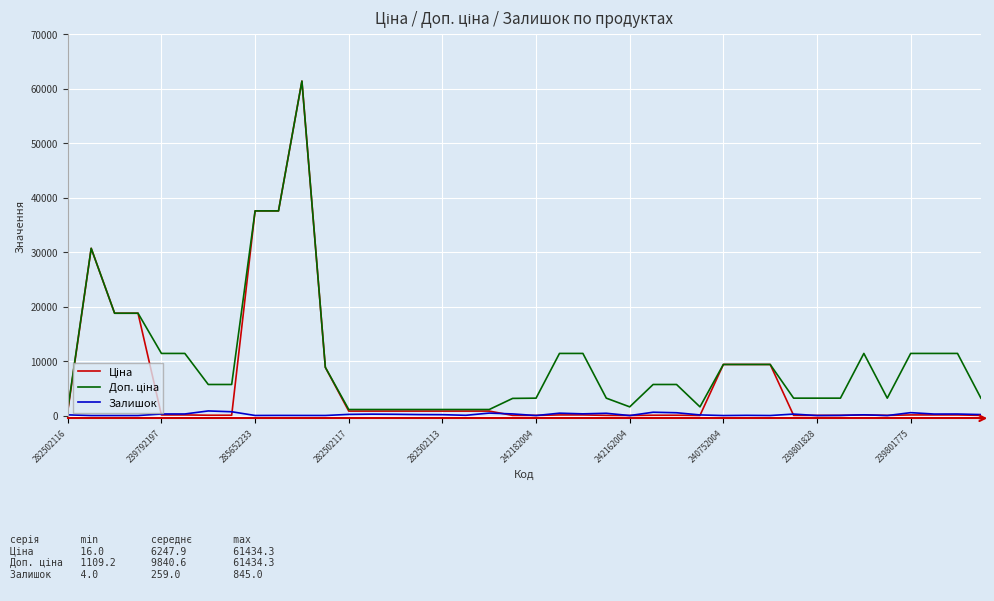

What is the greatest value displayed?

61434.3